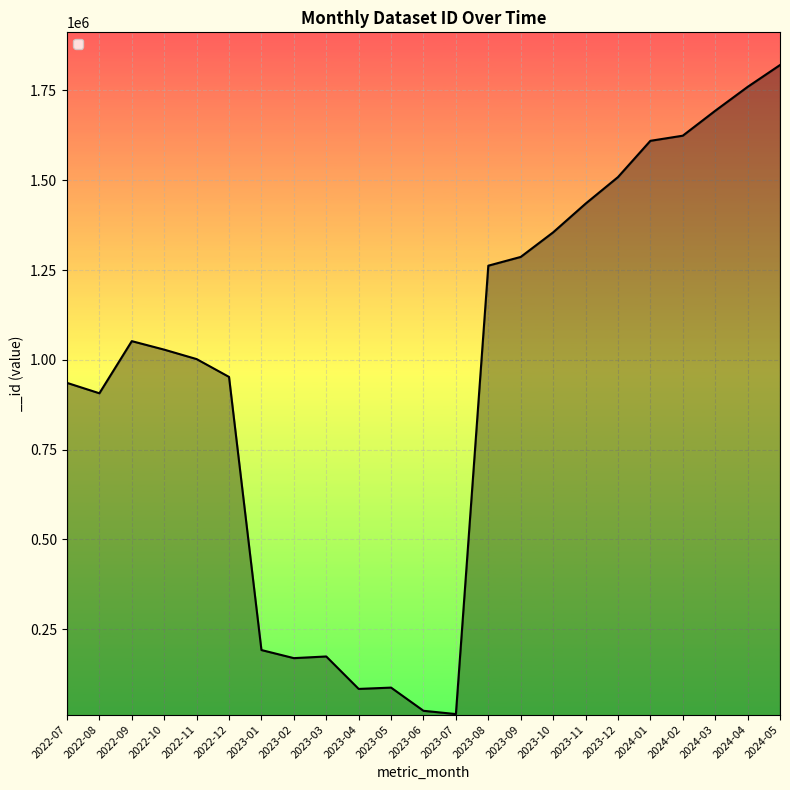

What is the change in value from 2023-12 to 2024-01?

+101058